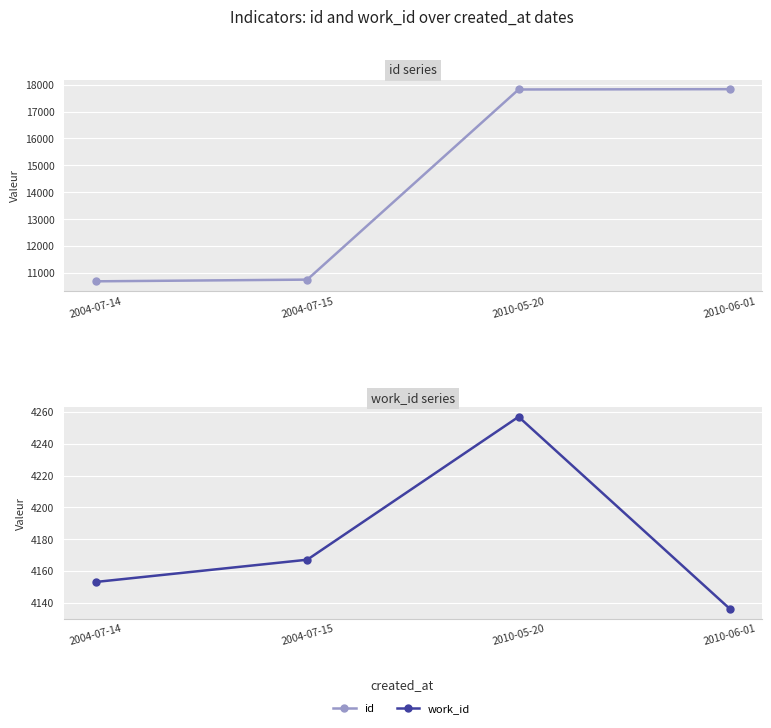

What is the difference between the work_id values at 2010-06-01 and 2004-07-15?

31